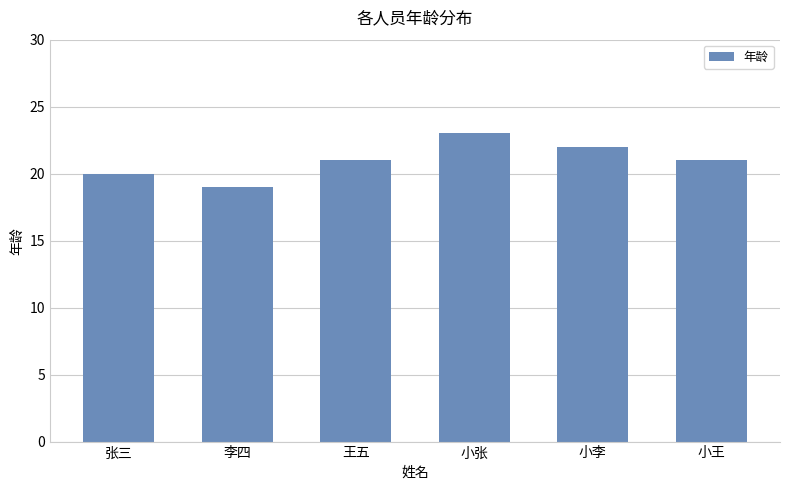

At which category does the chart reach its minimum across all series?

李四